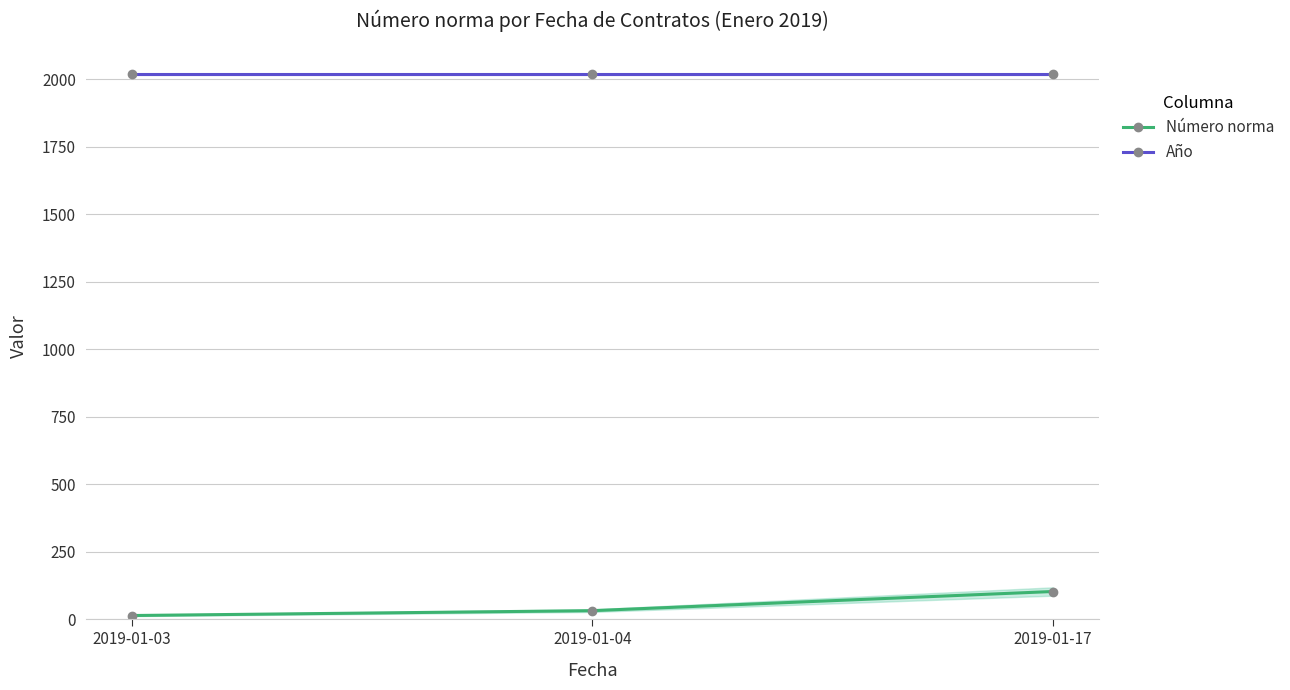

Rank the series at 2019-01-03 from highest to lowest value.

Año, Número norma